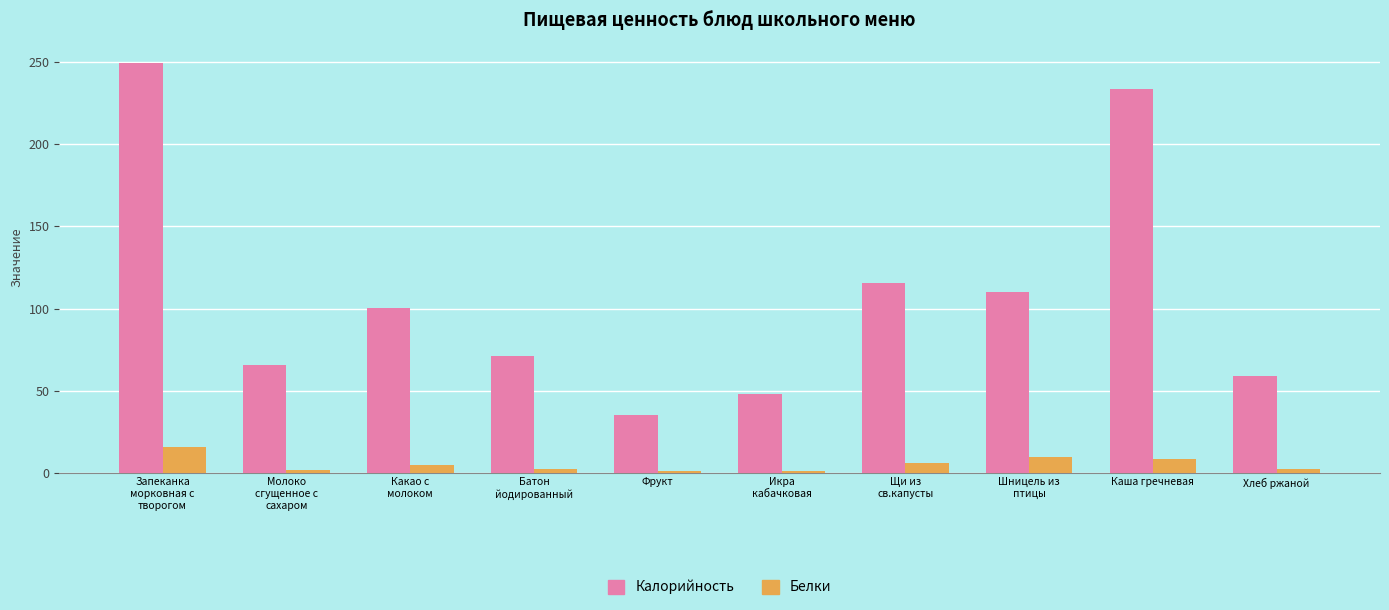

List the series in order of their overall mean, lowest first.

Белки, Калорийность